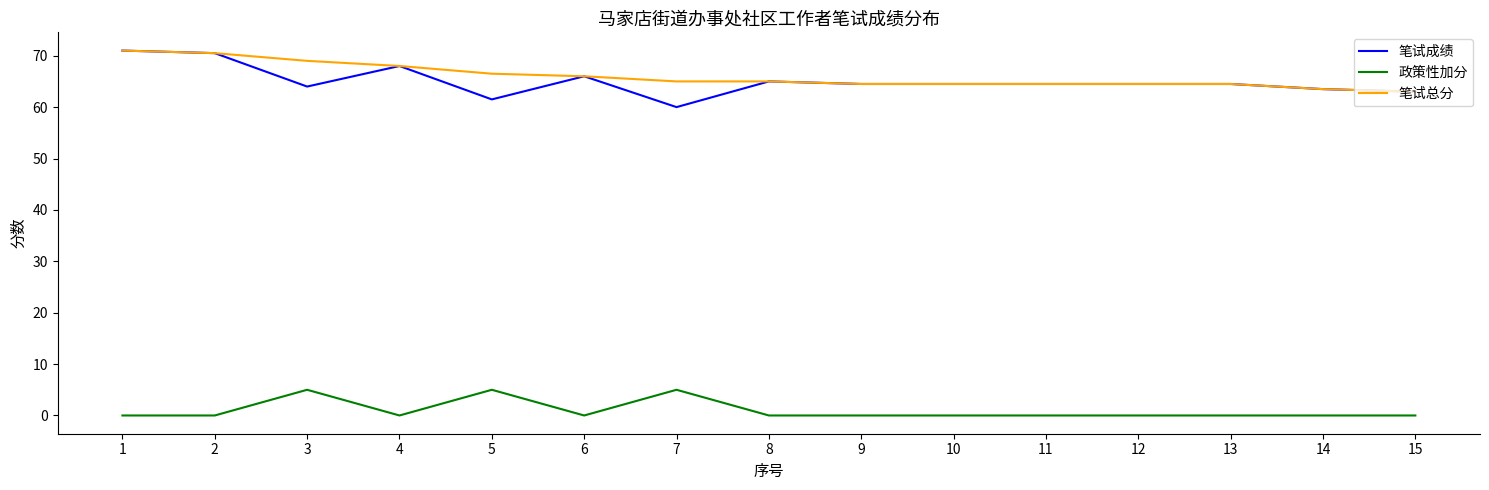

How many lines are shown in the chart?

3